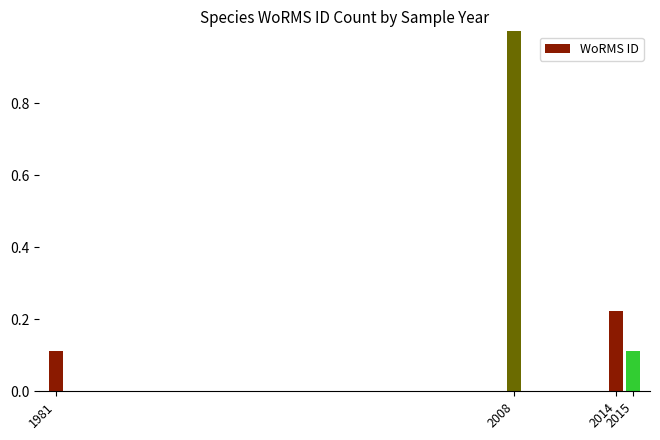

What is the sum of all values?

1.4